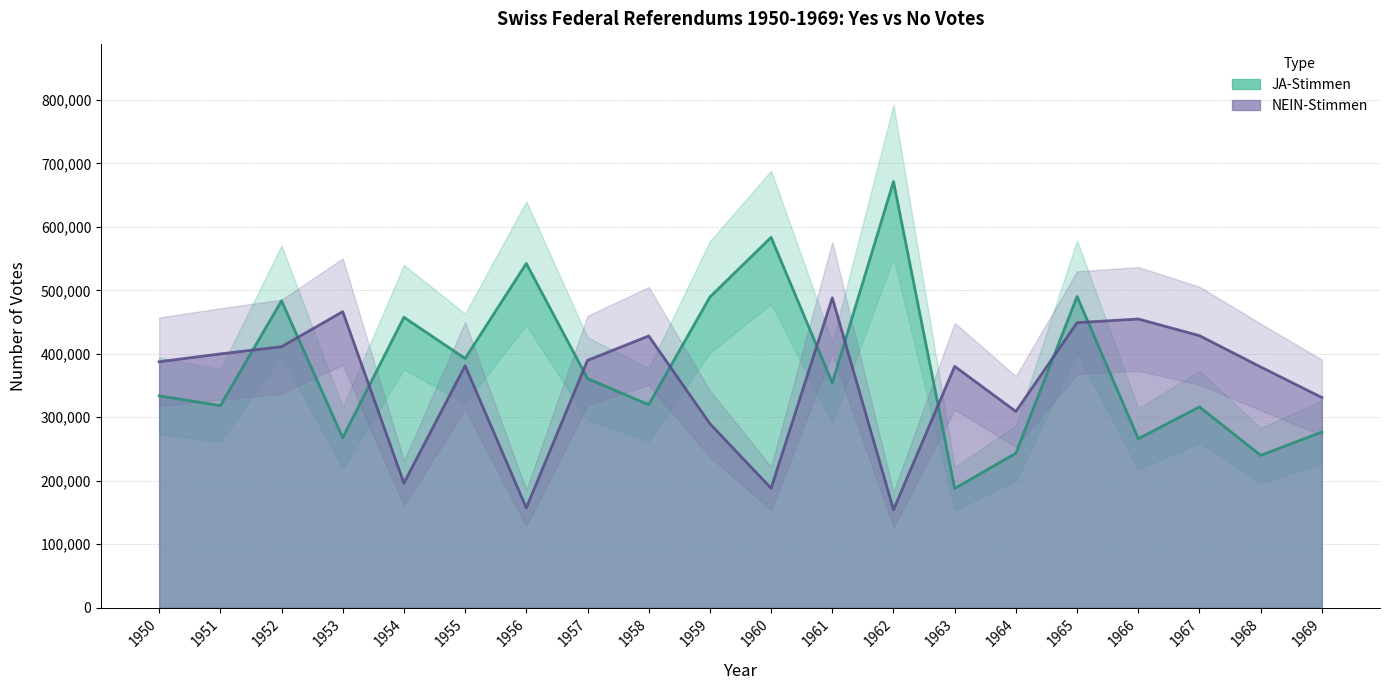

Which series has the widest spread of values?

JA-Stimmen